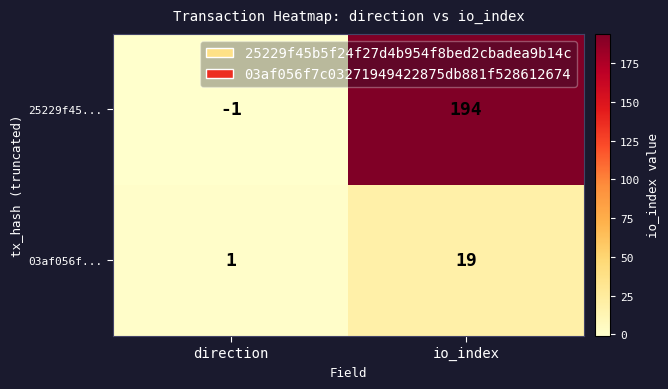

Reading left to right, what are all the values shown in this chart?

25229f45...: direction=-1	io_index=194
03af056f...: direction=1	io_index=19